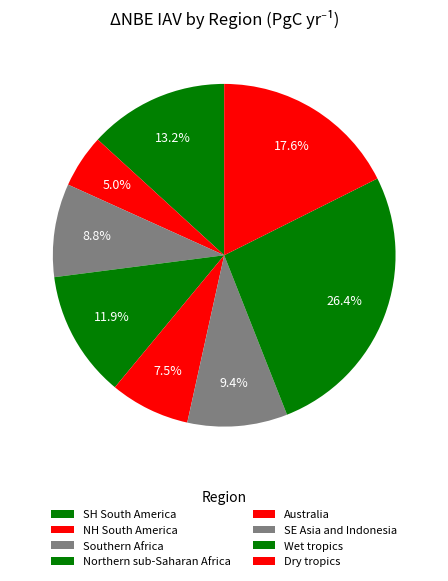

Which slice is the largest?

Wet tropics